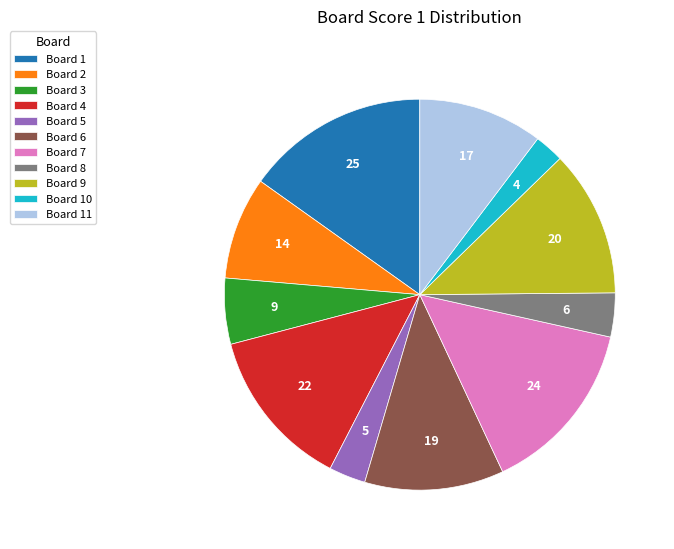

Does any single category account for the majority?

No